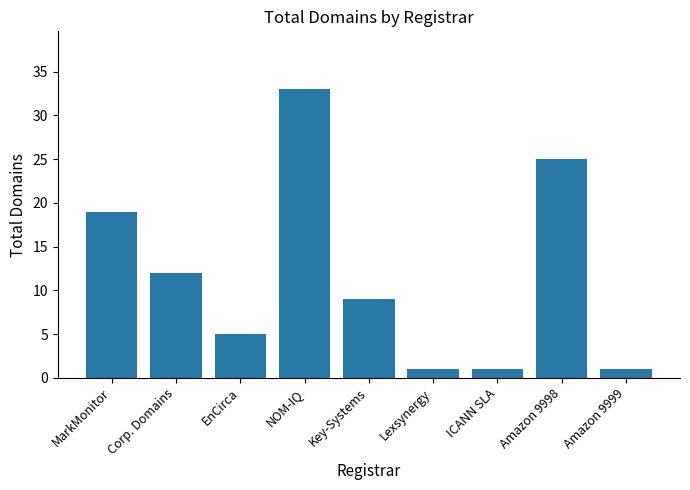

What is the label of the 7th bar from the left?

ICANN SLA